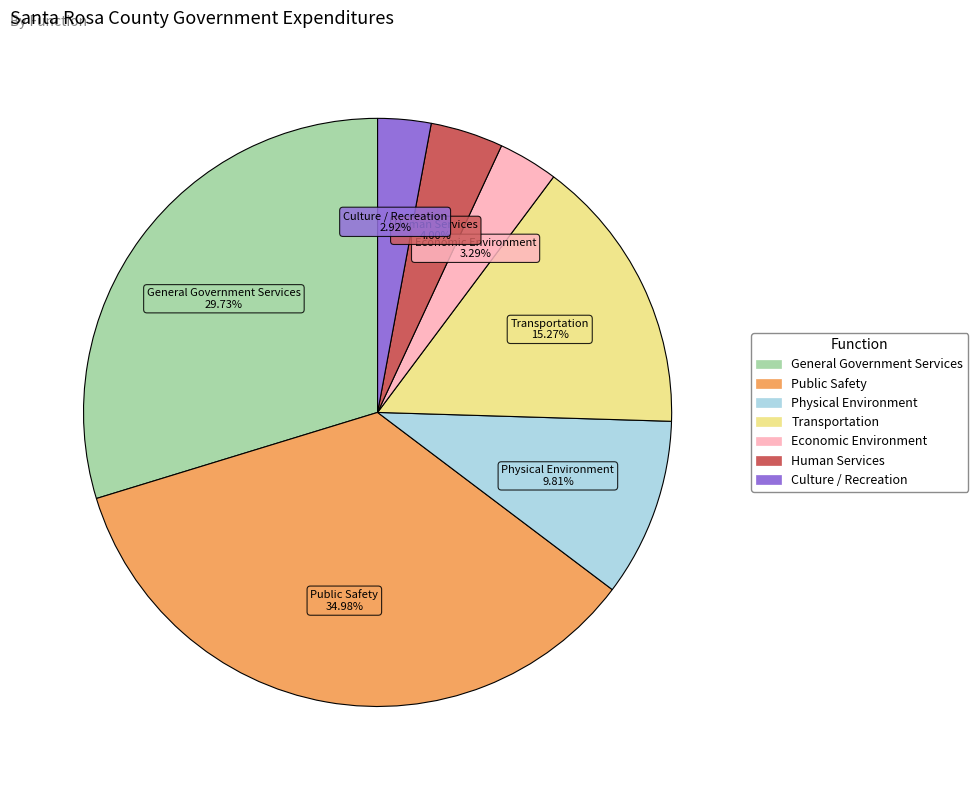

Combined, do General Government Services and Economic Environment account for over 50%?

No